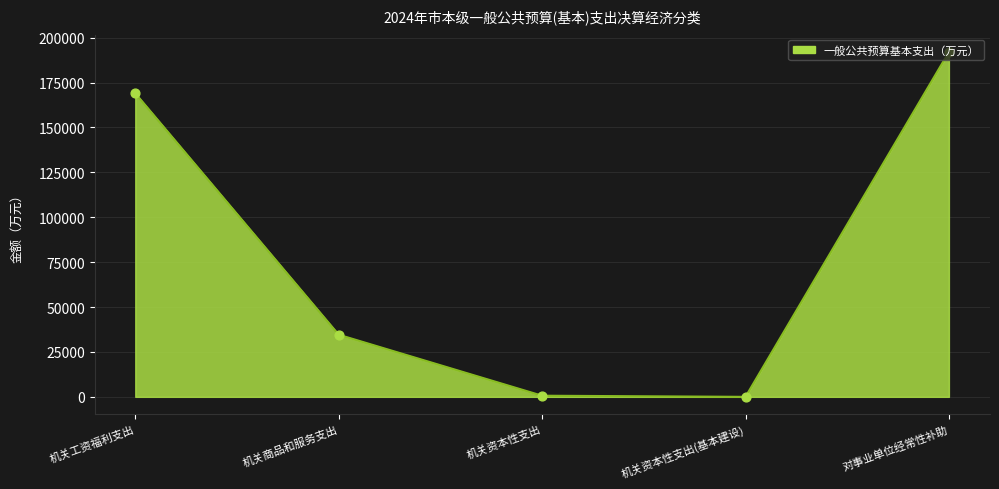

Which has a higher value, 对事业单位经常性补助 or 机关商品和服务支出?

对事业单位经常性补助